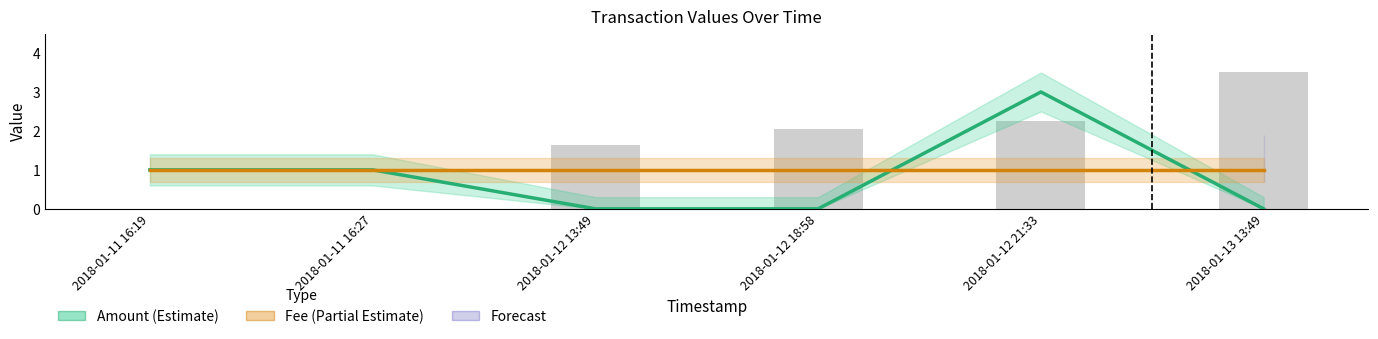

What value does the Fee (Partial Estimate) series have at 2018-01-12 13:49?

1